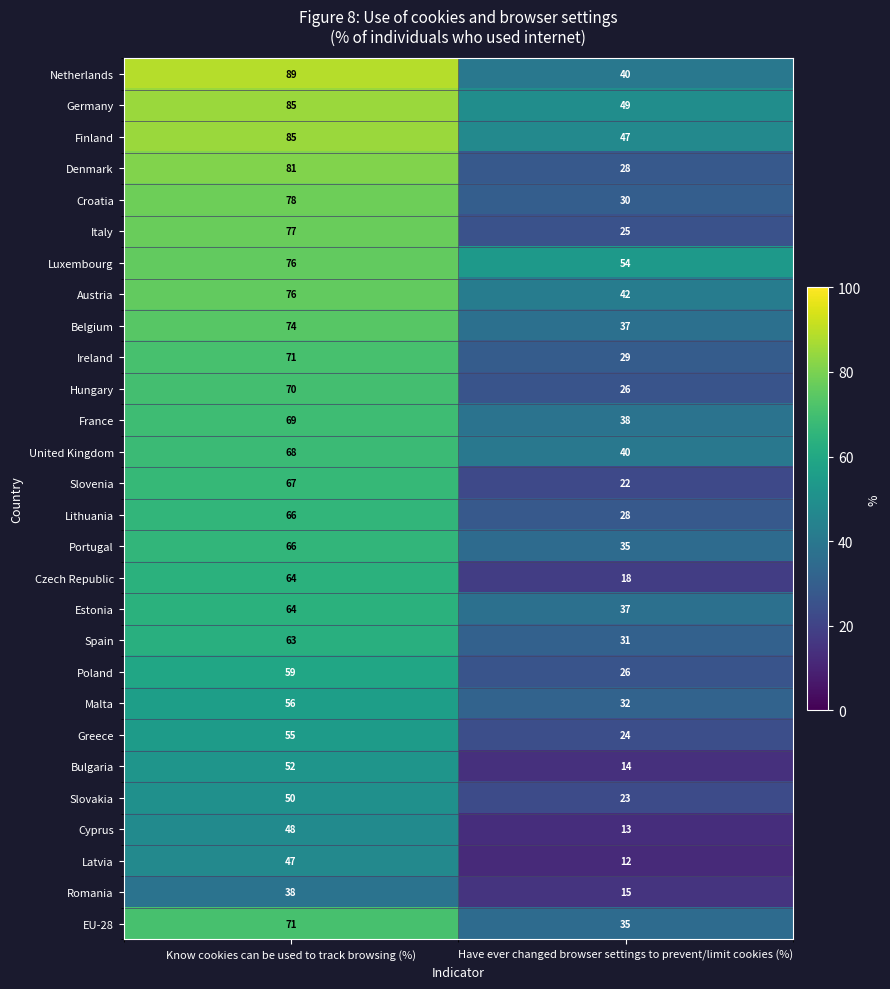

What is the difference between the highest and lowest values at Know cookies can be used to track browsing (%)?

51